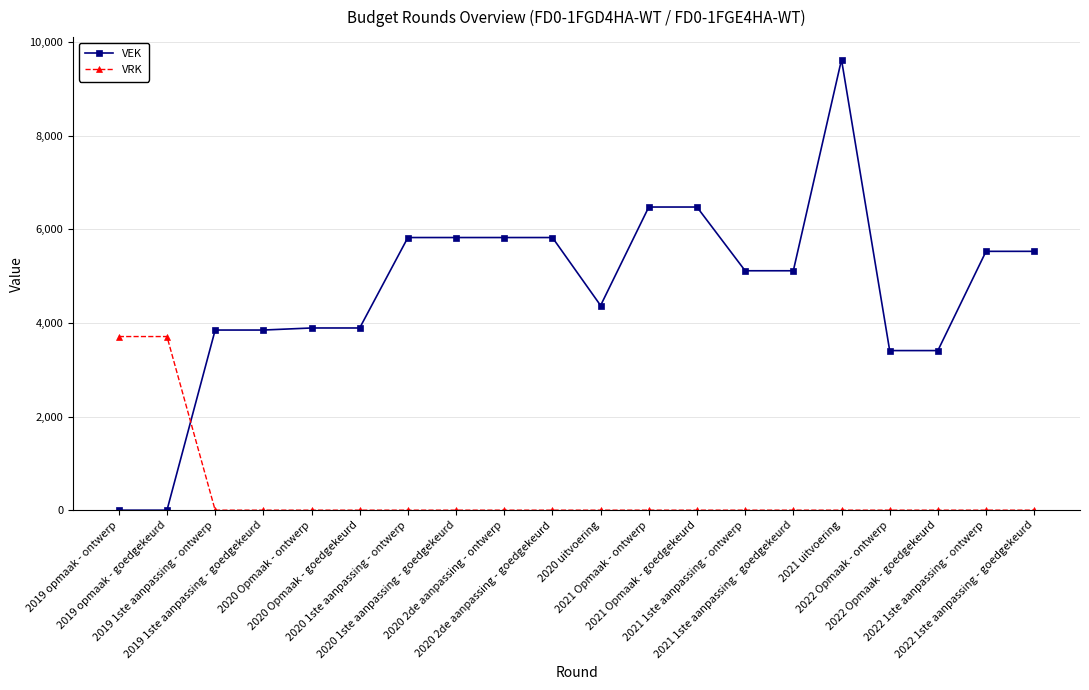

What position from the right is 2022 1ste aanpassing - goedgekeurd?

1